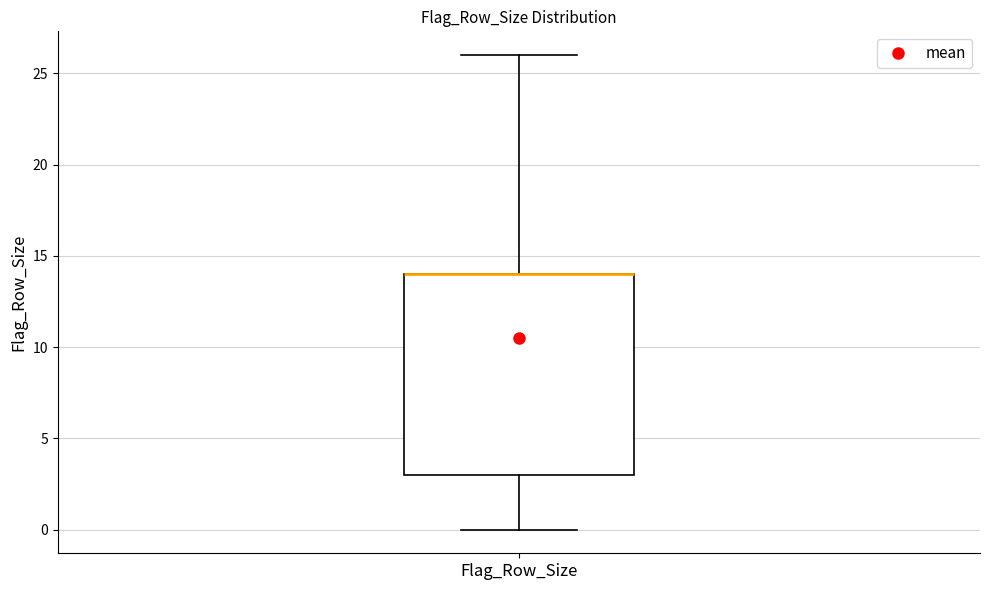

Transcribe this box plot: give where the median line is, the range the box spans, and where the two whiskers end, as read against the y-axis. The values are not printed on the chart, so give them approximately, as read against the axis.

median 14 (drawn on the box's upper edge), box 3 to 14, whiskers 0 to 26